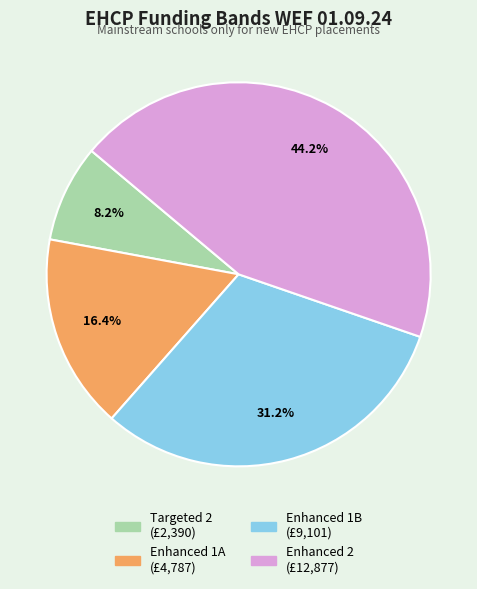

Which has a higher value, Targeted 2 or Enhanced 1A?

Enhanced 1A